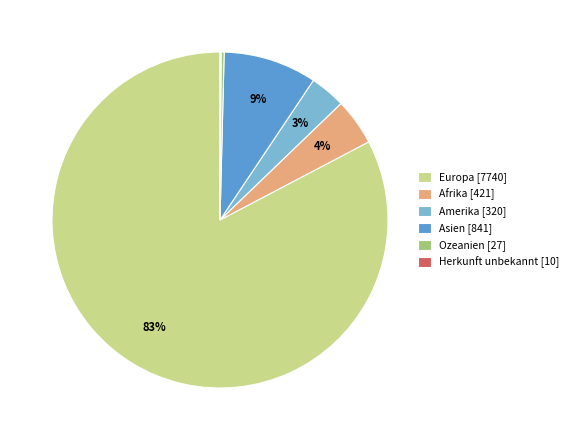

Is there a majority slice in this chart?

Yes